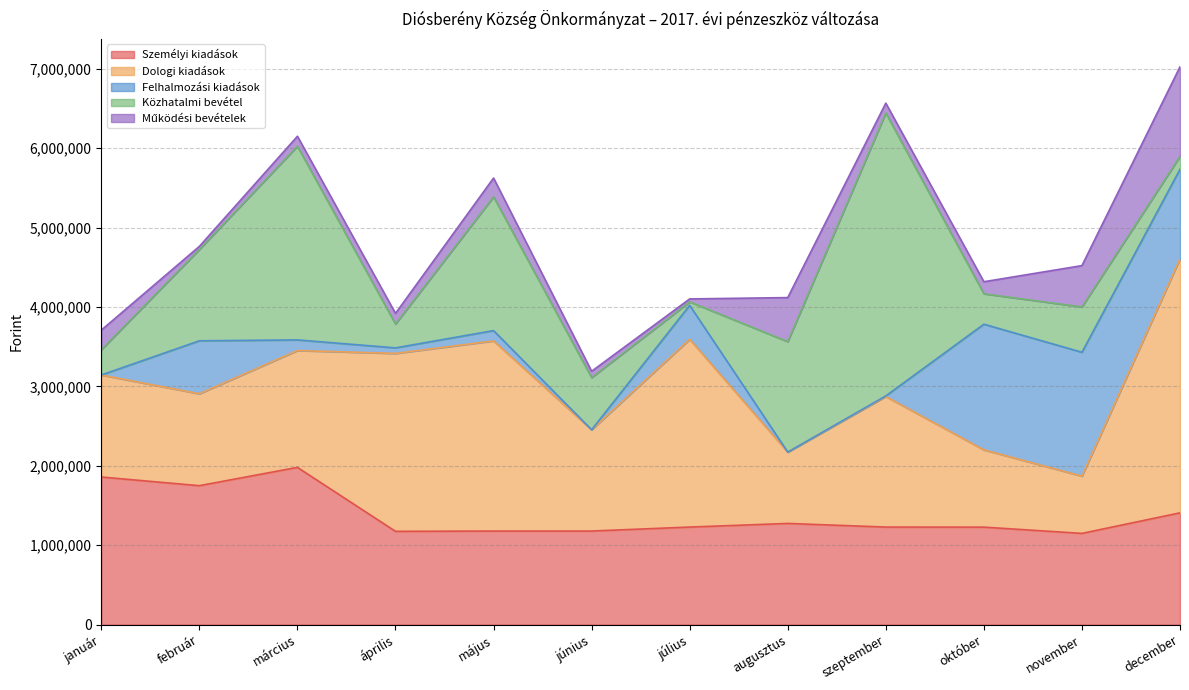

Between június and augusztus, which series saw the biggest shift?

Közhatalmi bevétel